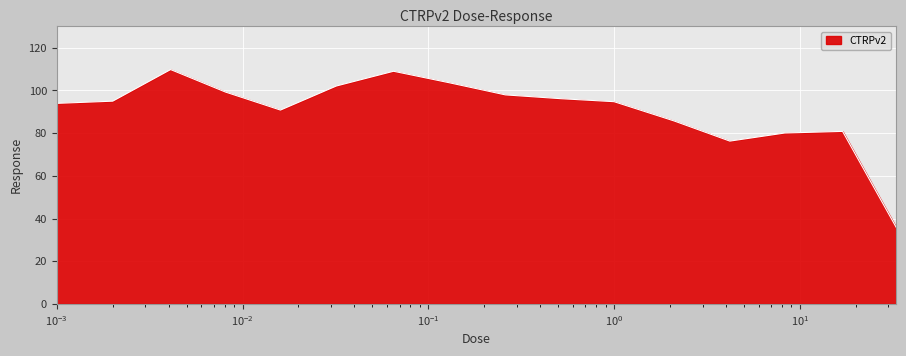

What is the maximum value shown in the chart?

109.8